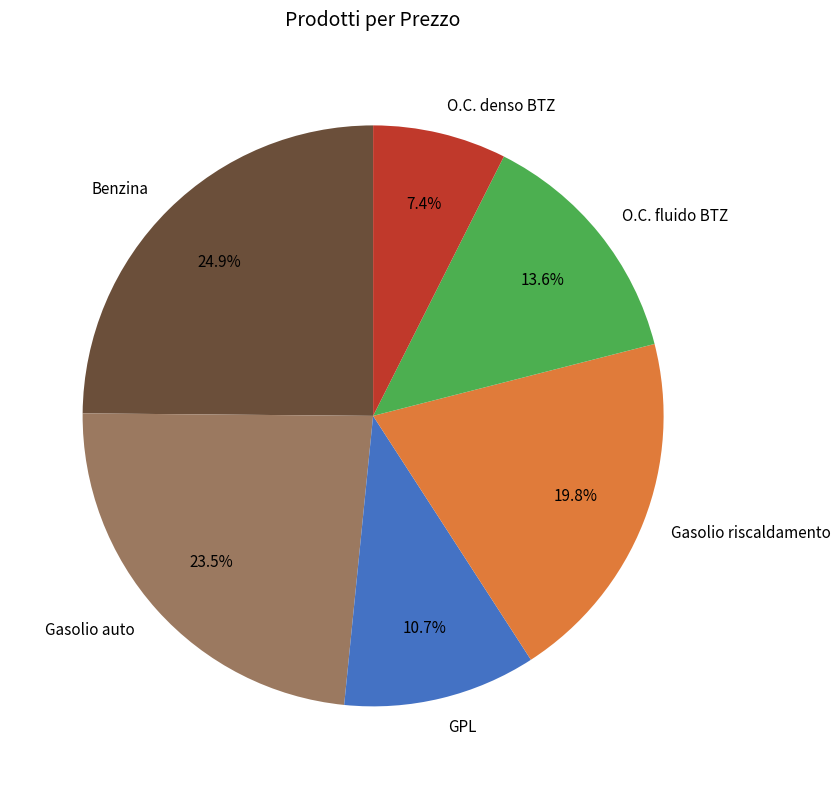

Rank the categories by value from highest to lowest.

Benzina, Gasolio auto, Gasolio riscaldamento, O.C. fluido BTZ, GPL, O.C. denso BTZ